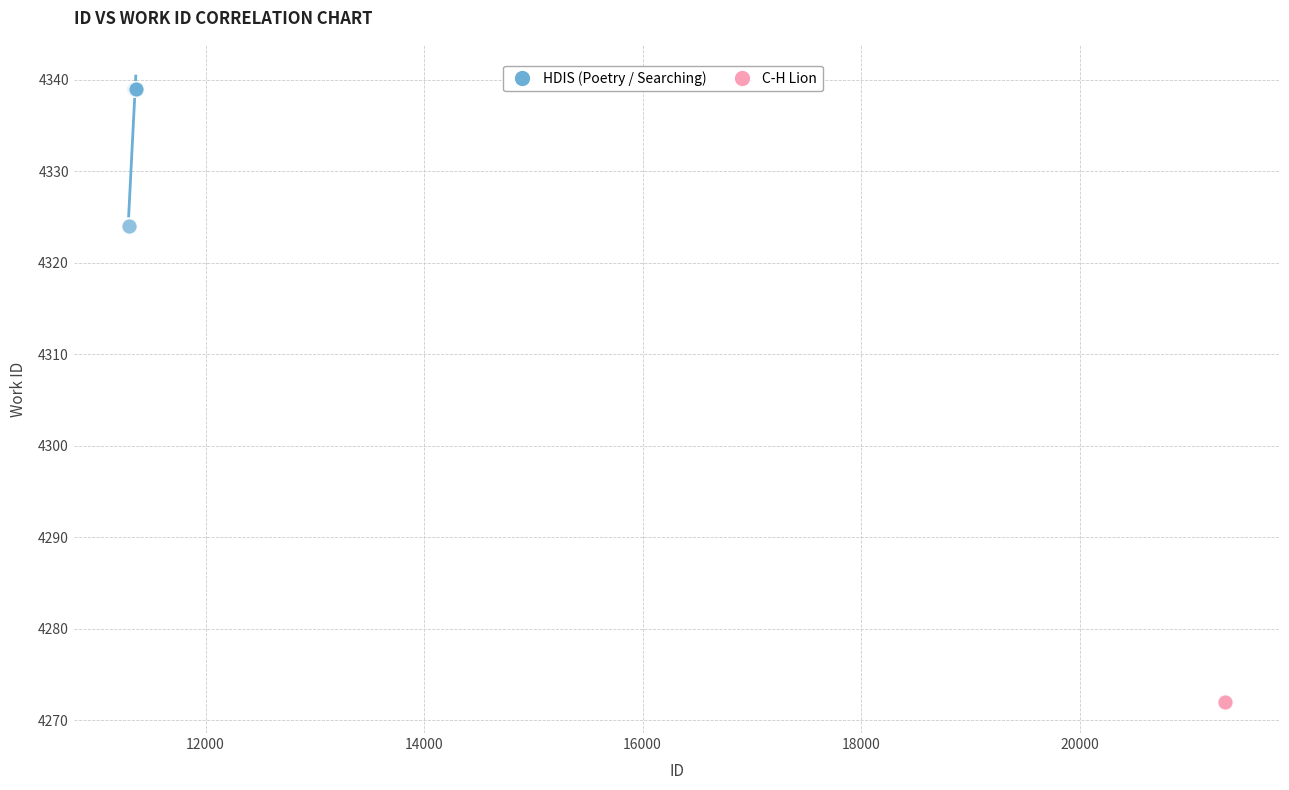

Which series reaches the maximum Y coordinate?

HDIS (Poetry / Searching)